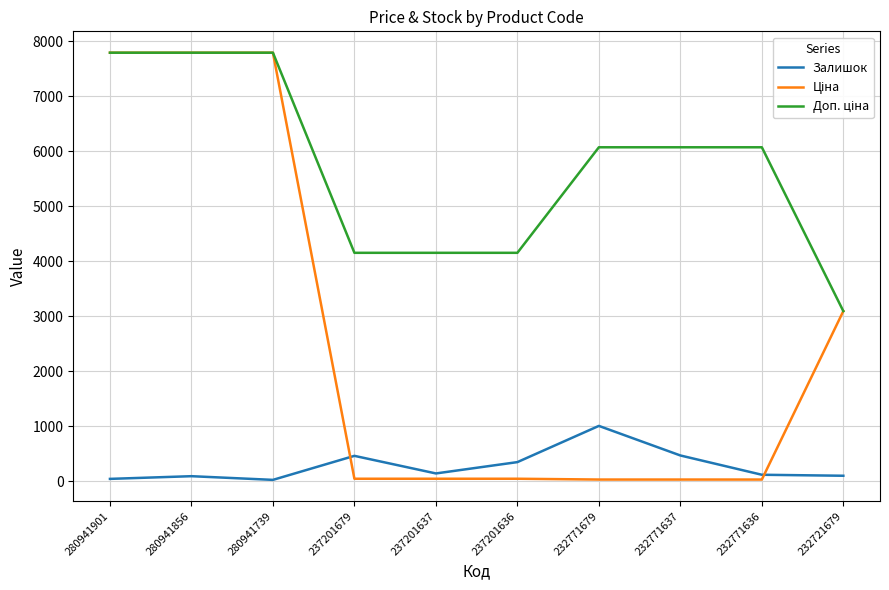

True or false: Залишок has more than 1 interior local peaks.

True